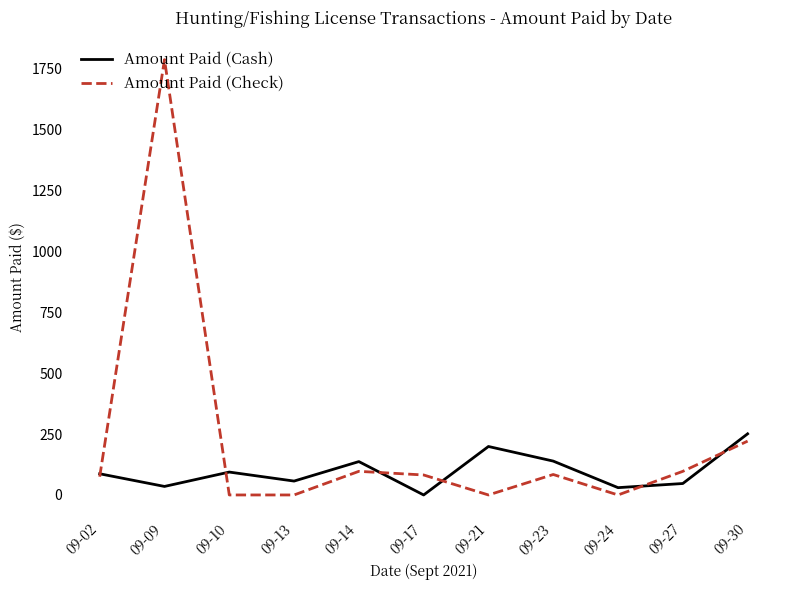

How many values in the Amount Paid (Cash) series are below 87?

5